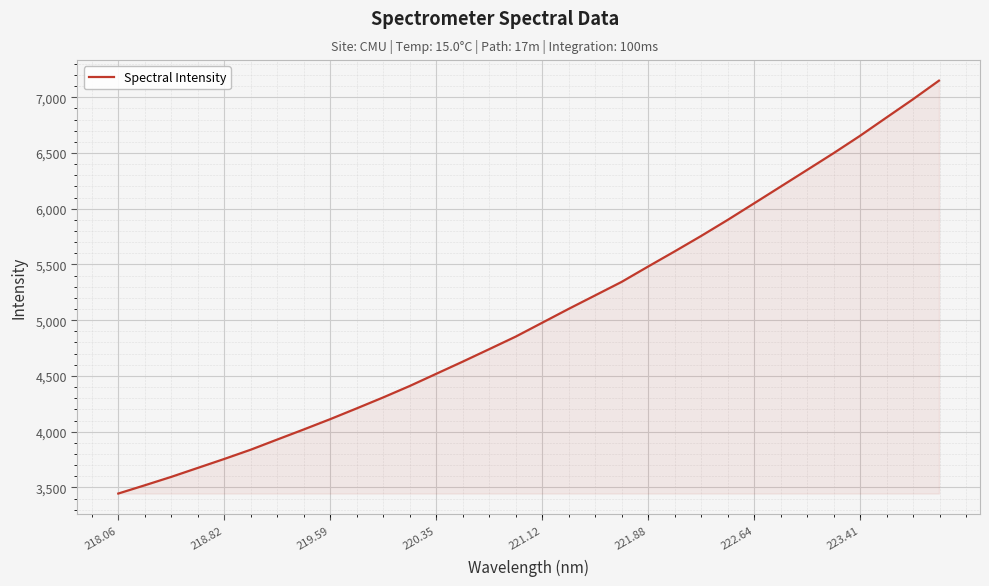

What is the minimum value shown in the chart?

3444.9